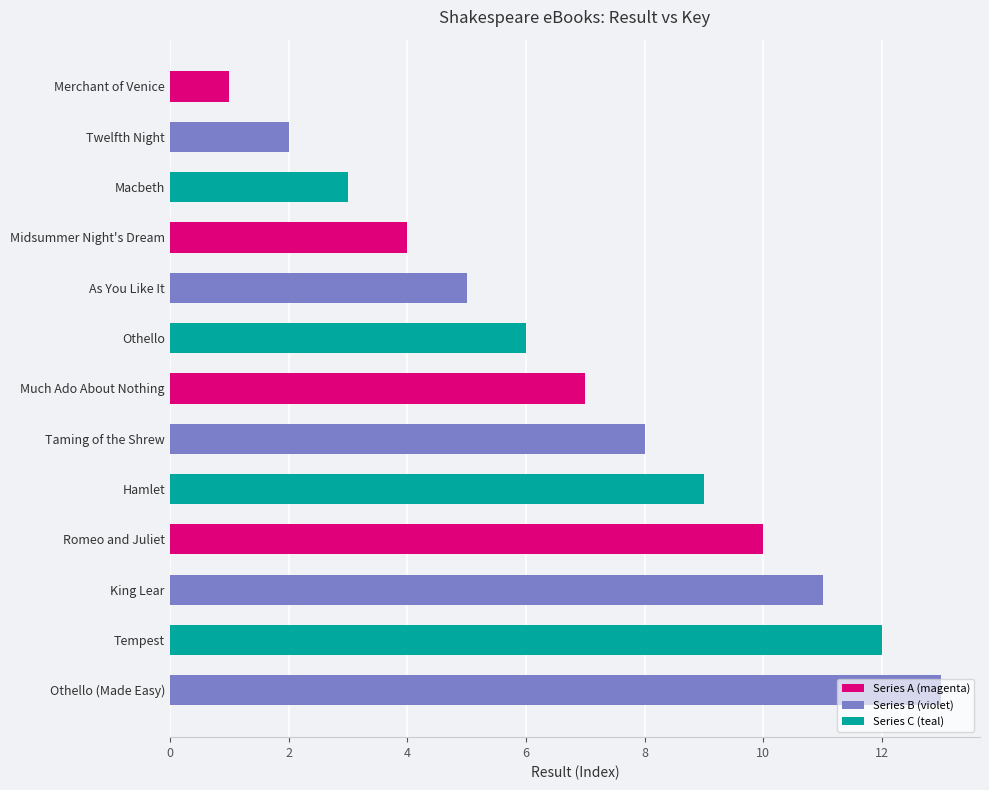

List the labels in order of value, smallest first.

Merchant of Venice, Twelfth Night, Macbeth, Midsummer Night's Dream, As You Like It, Othello, Much Ado About Nothing, Taming of the Shrew, Hamlet, Romeo and Juliet, King Lear, Tempest, Othello (Made Easy)